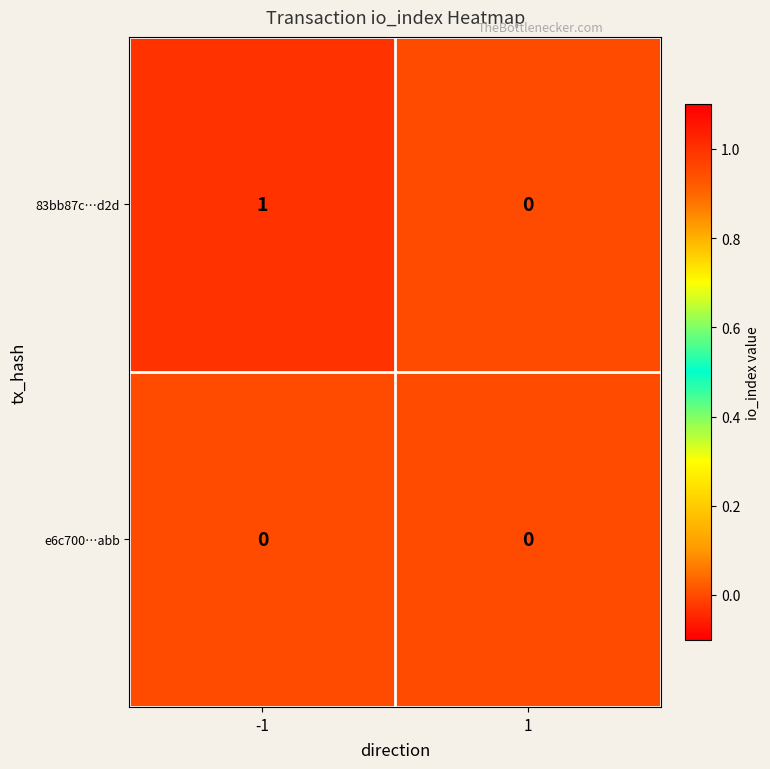

Which series has the largest range (max minus min)?

83bb87c…d2d